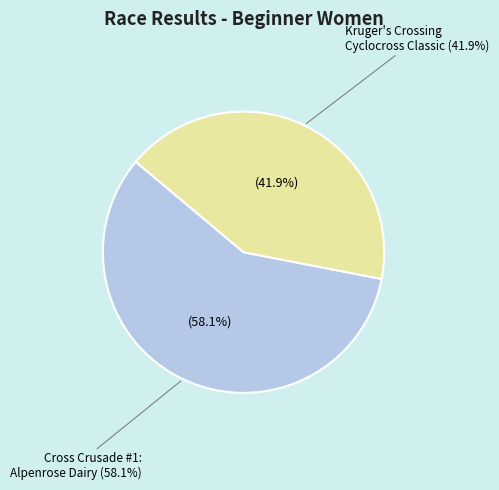

To the nearest percent, what is the difference between the largest and smallest slice percentages?

16%